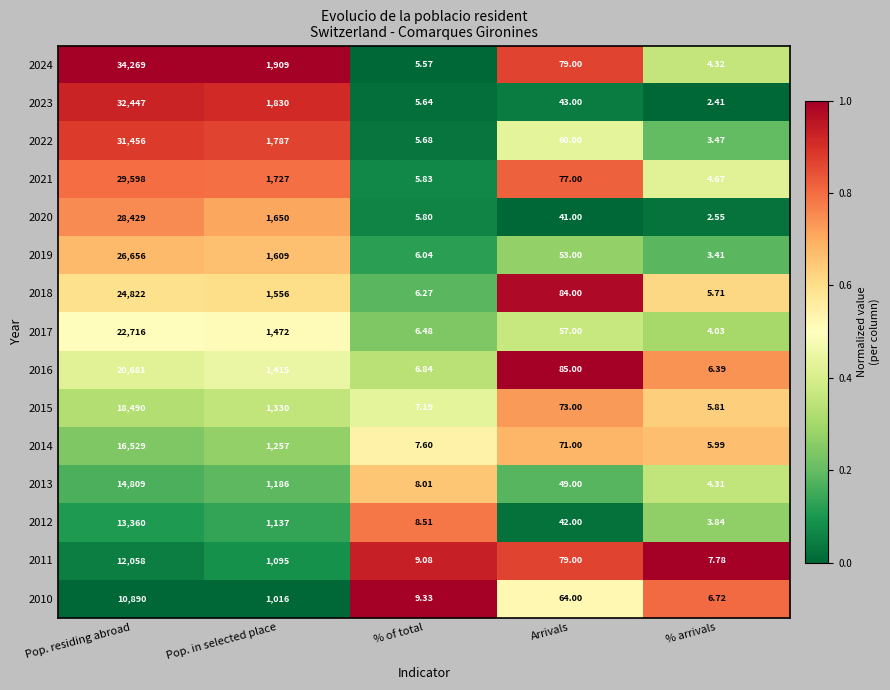

Rank the series at Pop. in selected place from highest to lowest value.

2024, 2023, 2022, 2021, 2020, 2019, 2018, 2017, 2016, 2015, 2014, 2013, 2012, 2011, 2010